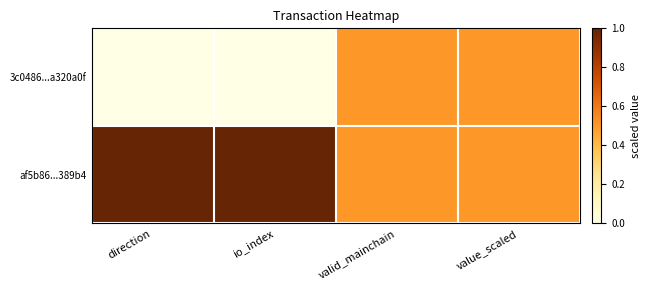

At io_index, list the series in order from largest to smallest.

af5b86...389b4, 3c0486...a320a0f